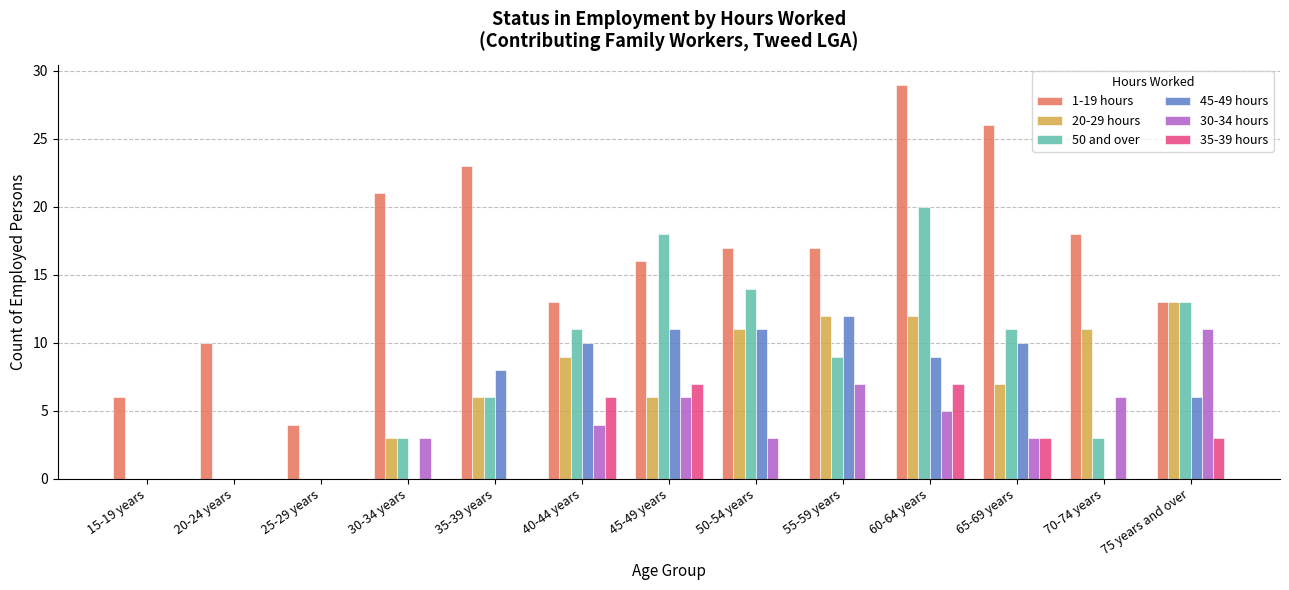

How many series are shown in this chart?

6